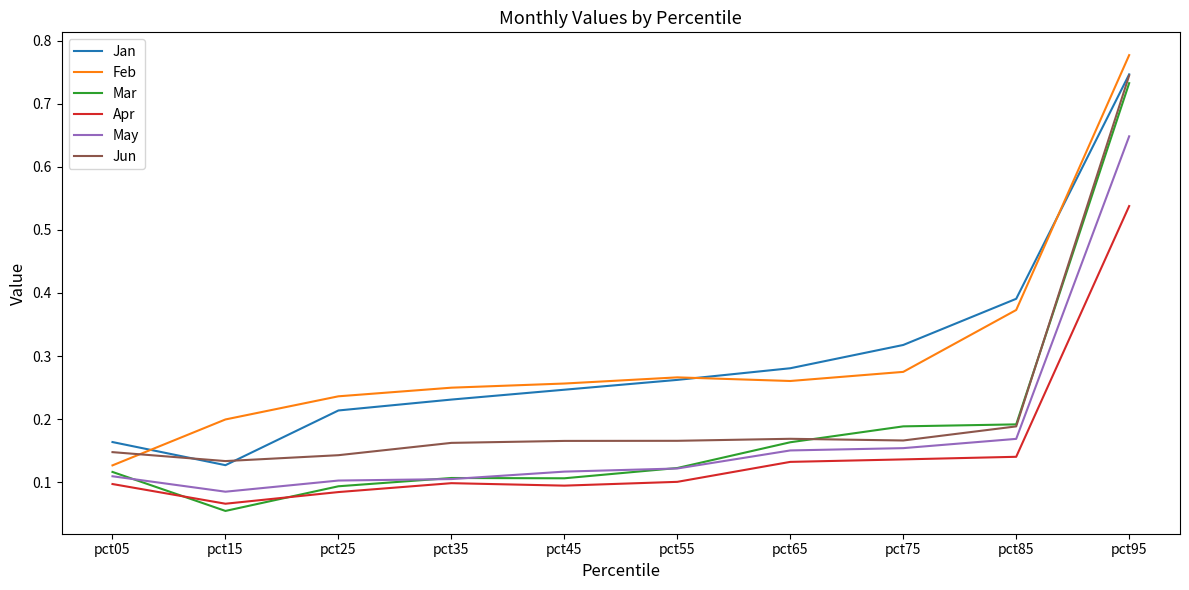

At which label is Feb closest to 0?

pct05